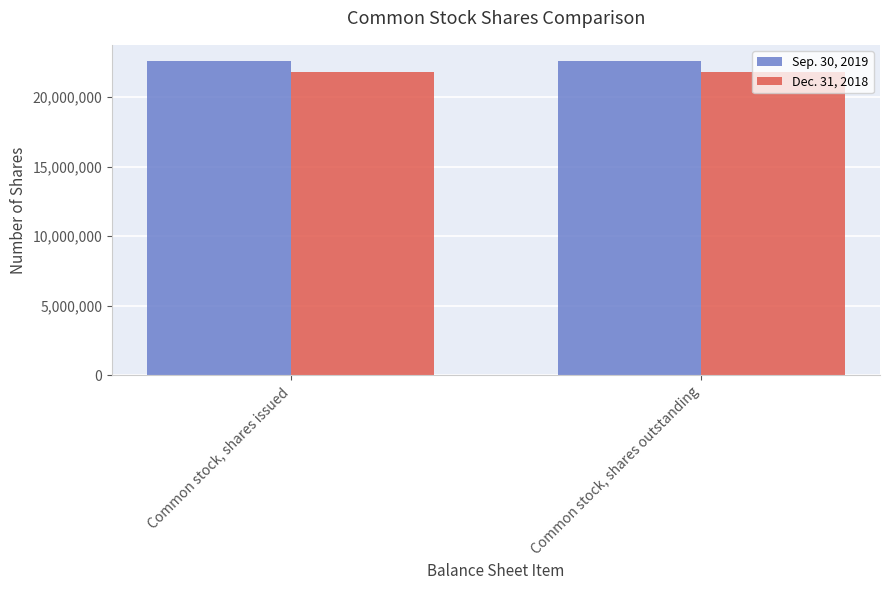

How many categories are shown in the chart?

2